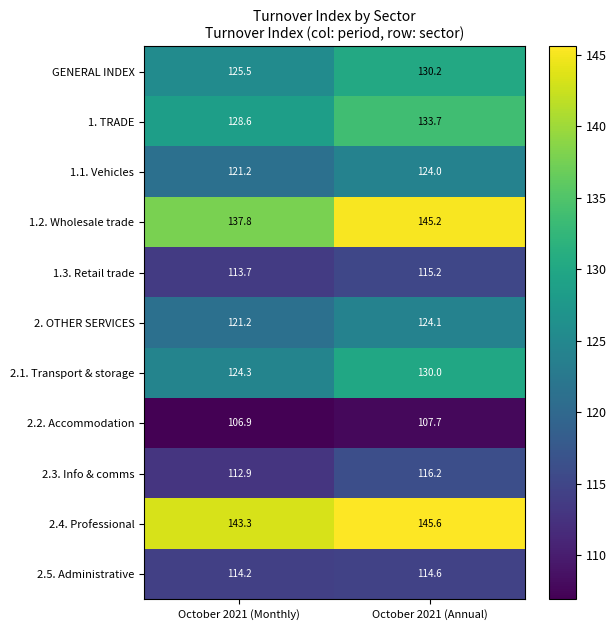

Is the value of 2. OTHER SERVICES at October 2021 (Annual) greater than the value of 1.3. Retail trade at October 2021 (Annual)?

Yes